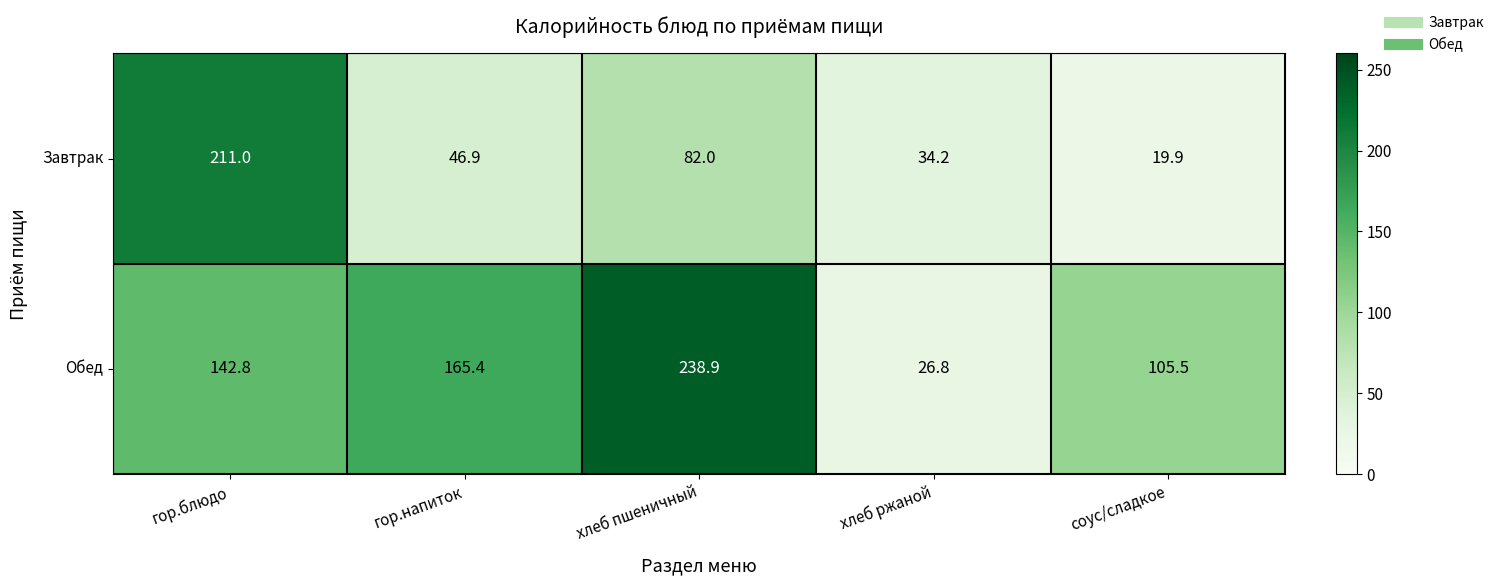

What is the spread (max minus min) of values at гор.блюдо?

68.2